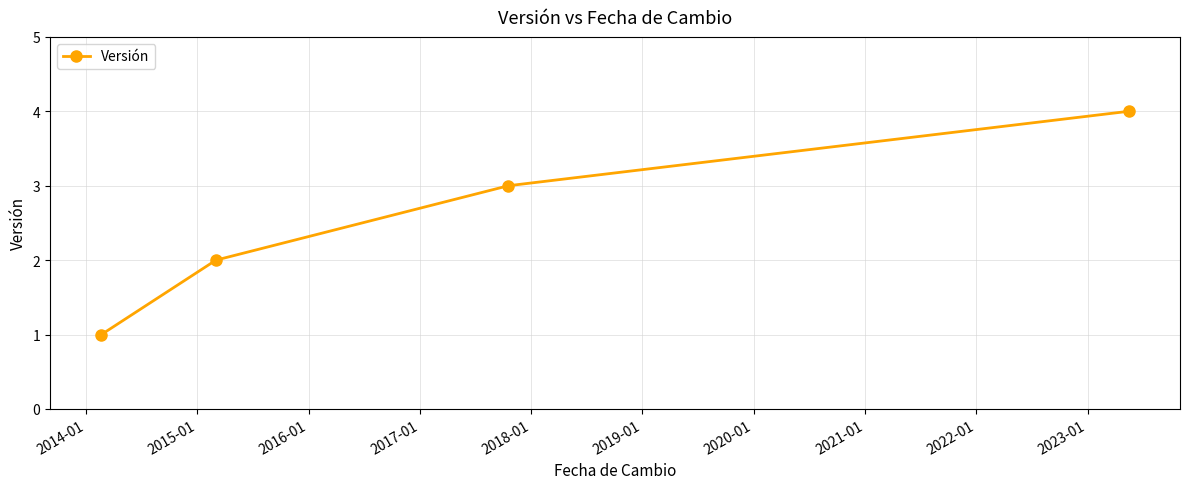

What is the sum of all values?

10